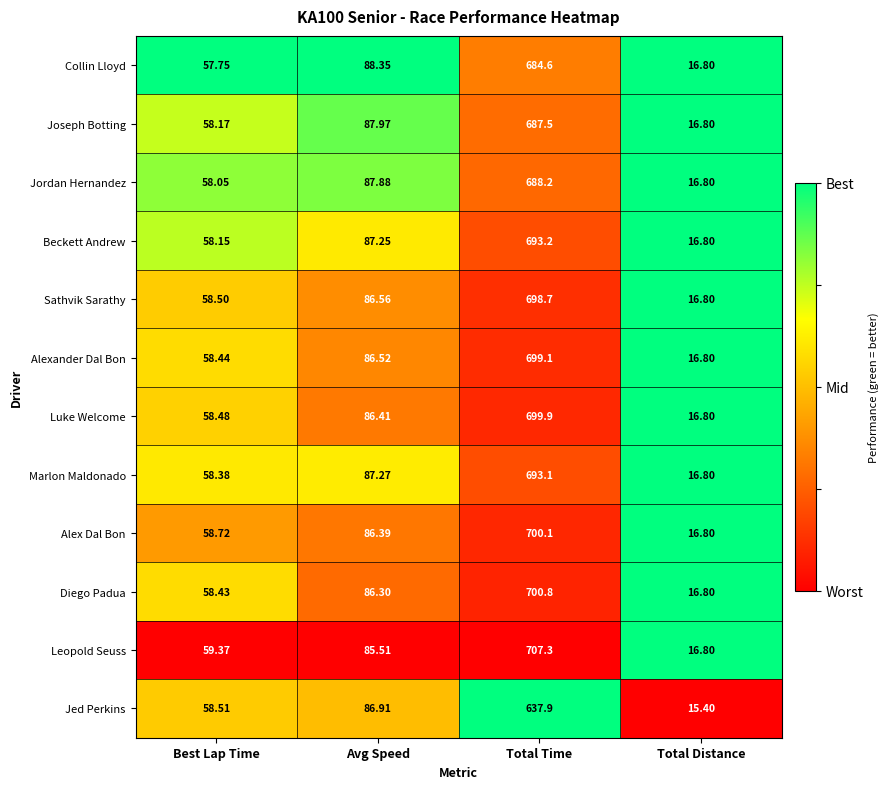

Rank the series by their maximum value, from highest to lowest.

Leopold Seuss, Diego Padua, Alex Dal Bon, Luke Welcome, Alexander Dal Bon, Sathvik Sarathy, Beckett Andrew, Marlon Maldonado, Jordan Hernandez, Joseph Botting, Collin Lloyd, Jed Perkins